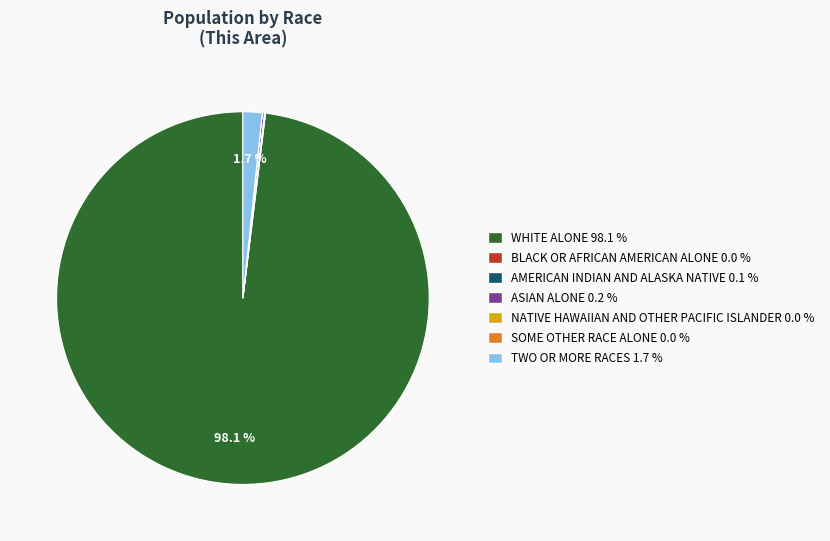

Which category accounts for the majority?

WHITE ALONE 98.1 %